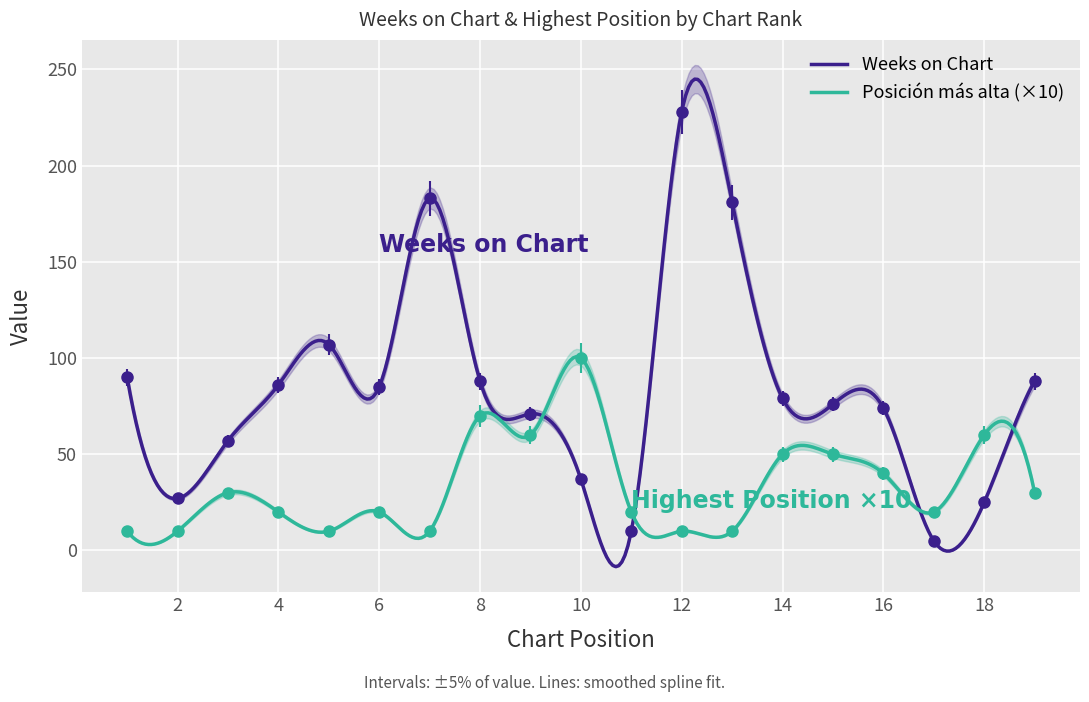

Which series has the widest spread of values?

Weeks on Chart